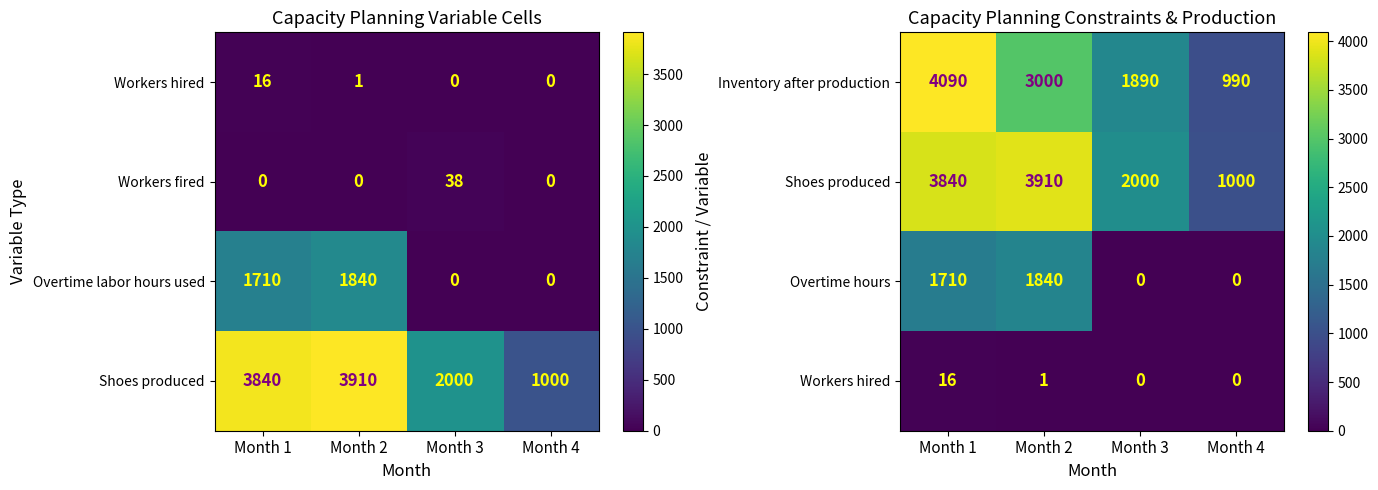

The value of Overtime hours at Month 4 is 0. True or false?

True